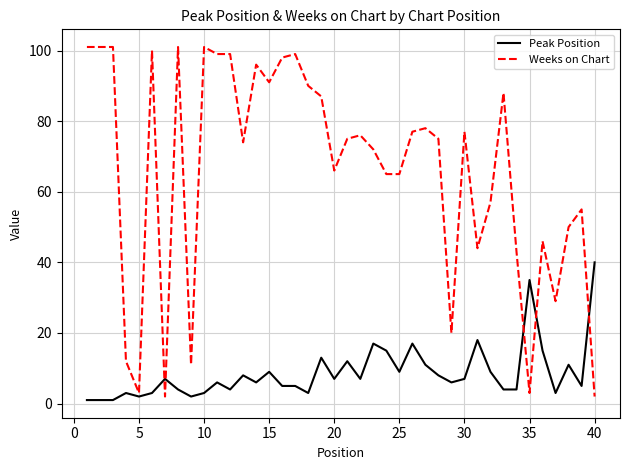

List the series in order of their overall mean, lowest first.

Peak Position, Weeks on Chart